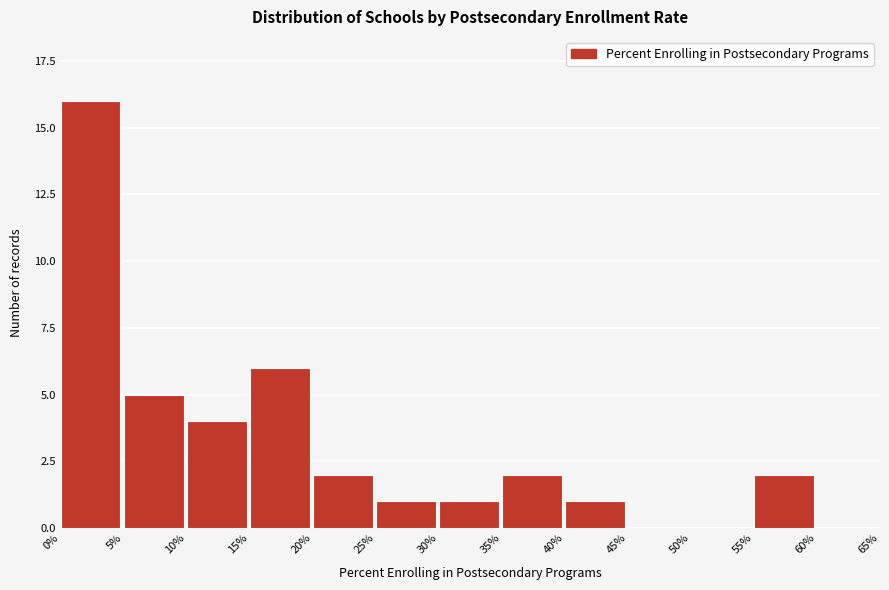

Reading left to right, list all the values displayed in this chart.

0%=16	5%=5	10%=4	15%=6	20%=2	25%=1	30%=1	35%=2	40%=1	45%=0	50%=0	55%=2	60%=0